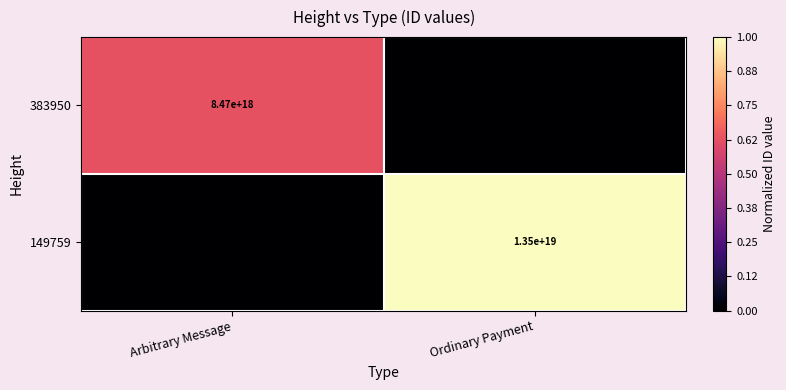

At how many categories does at least one series exceed 0?

2